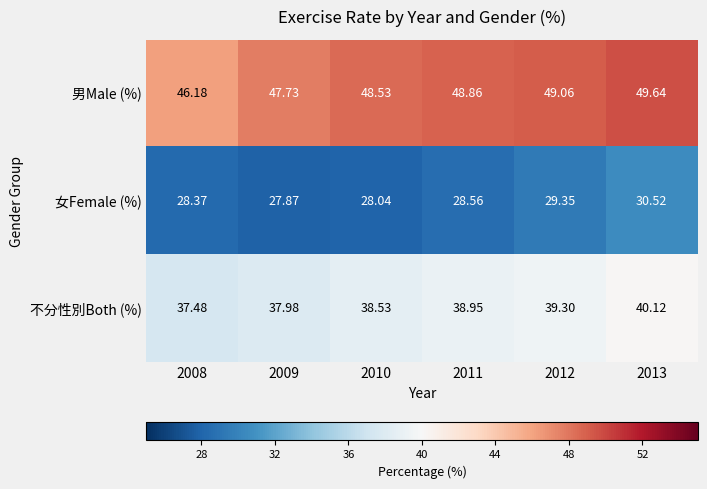

Is the value of 不分性別Both (%) at 2009 greater than the value of 男Male (%) at 2008?

No